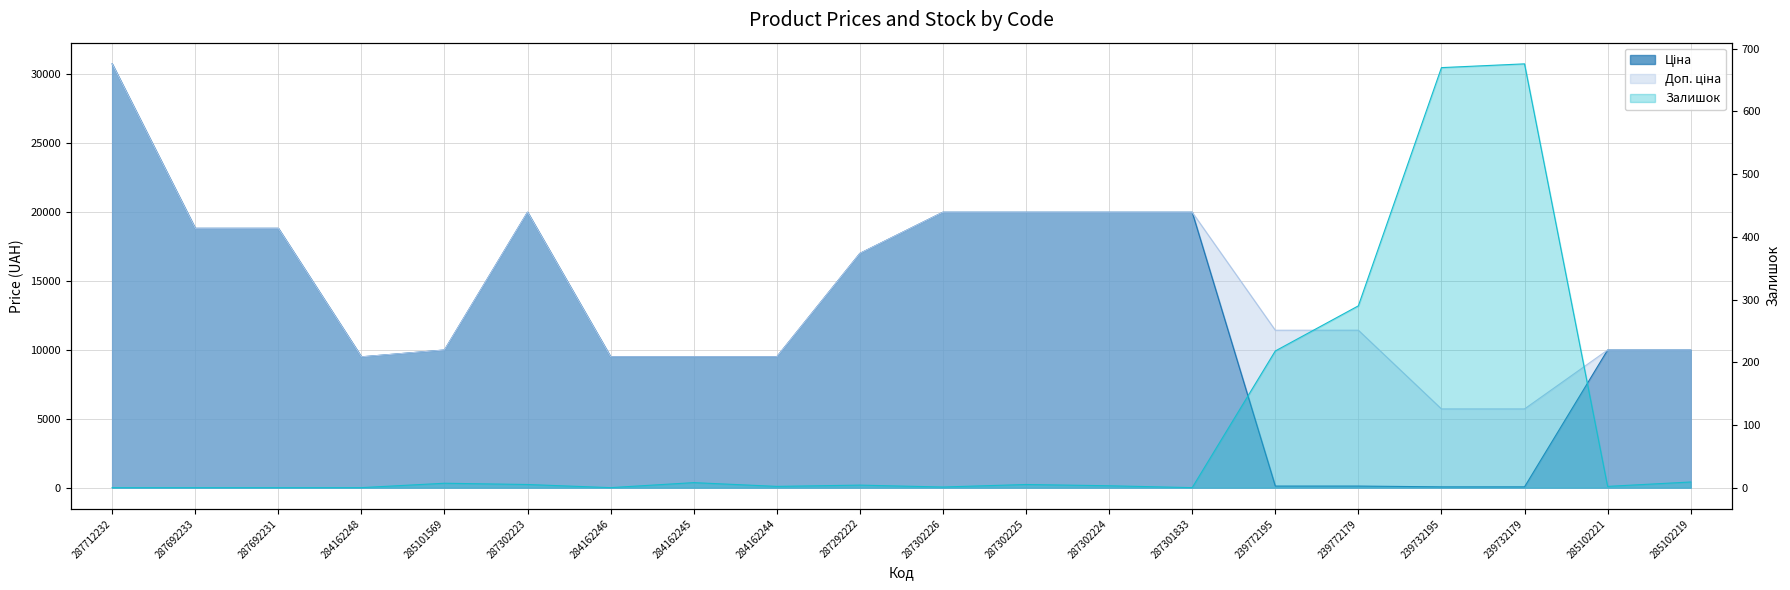

What is the average value of the Ціна series?

12664.8